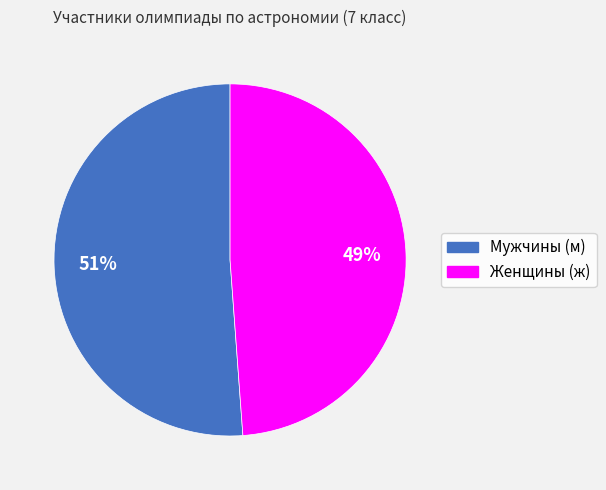

To the nearest percent, what is the difference between the largest and smallest slice percentages?

2%